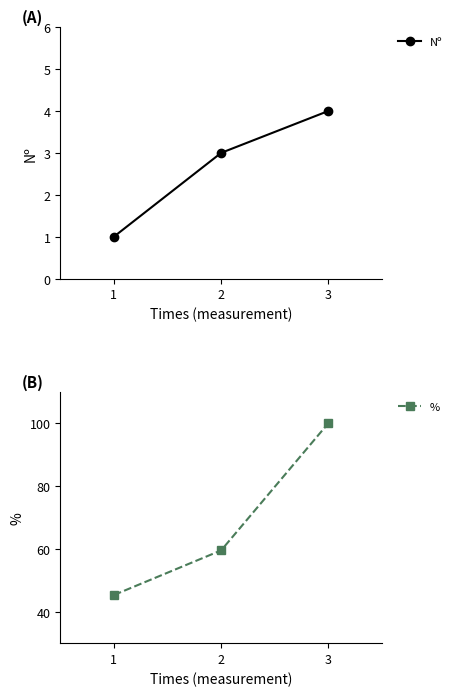

How many categories are shown in the chart?

3